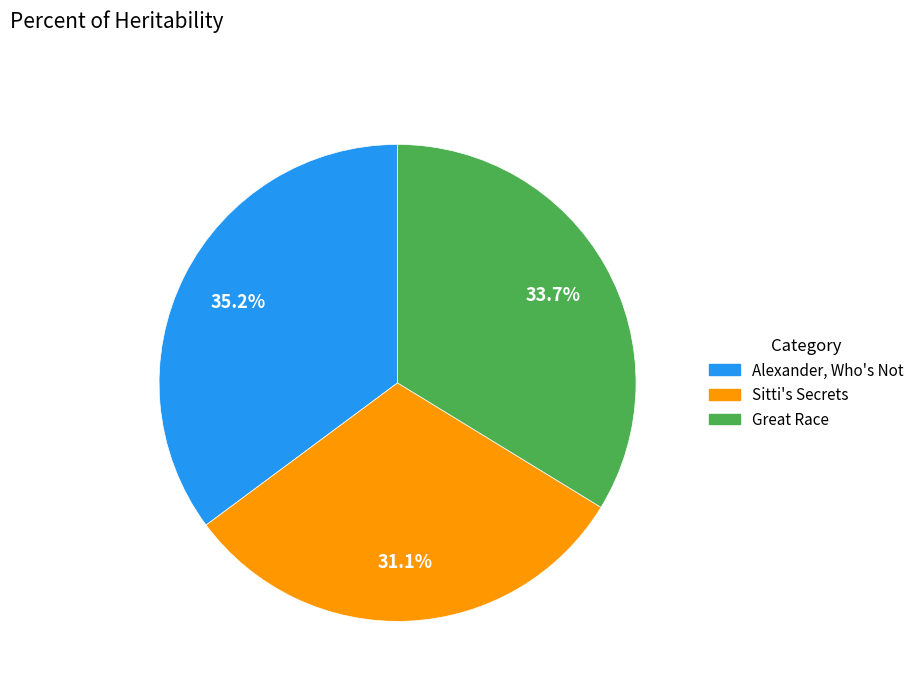

Approximately how many times larger is the value at Alexander, Who's Not compared to Sitti's Secrets?

1.1